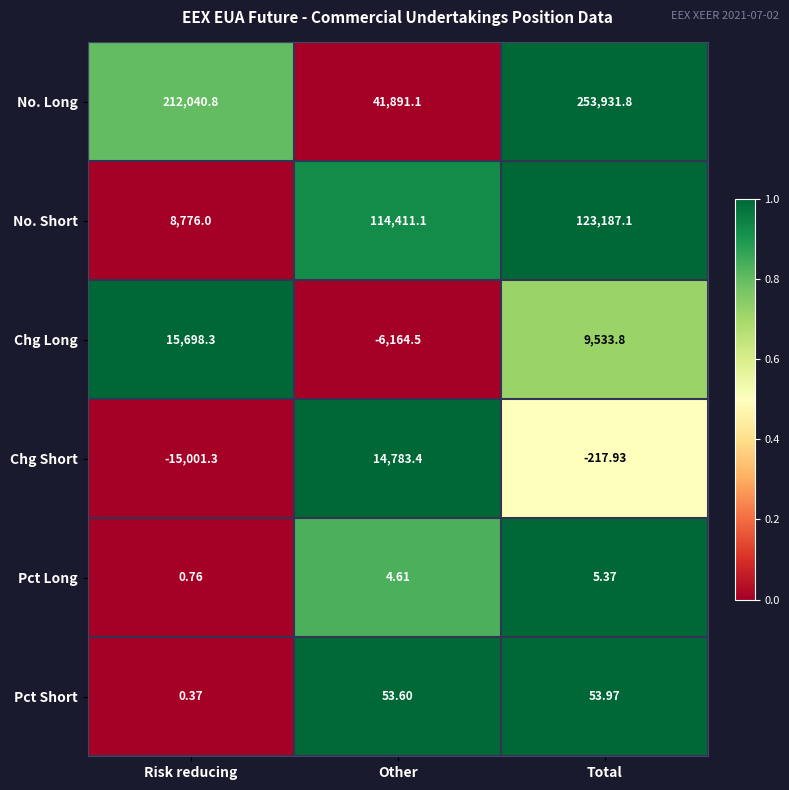

At how many categories does at least one series exceed 0?

3